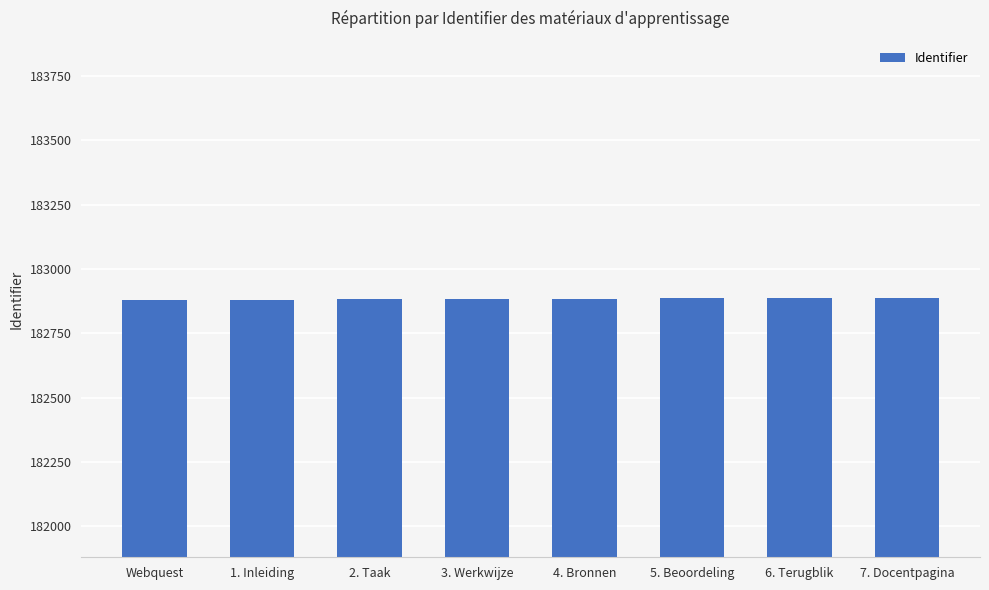

What is the label of the 5th bar from the right?

3. Werkwijze